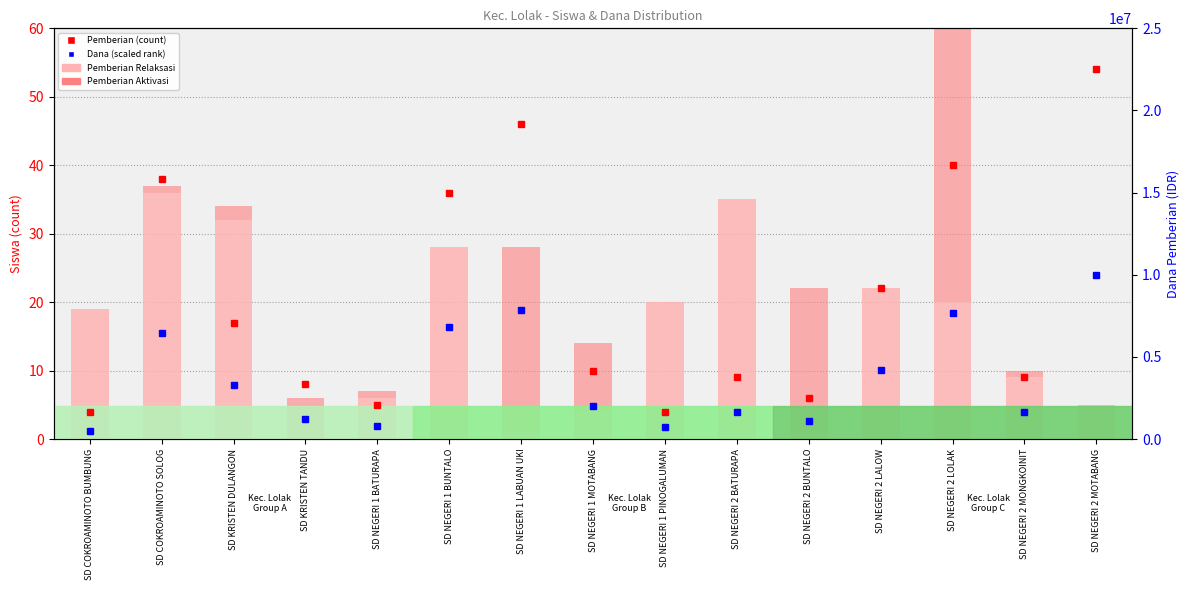

The value of Pemberian Relaksasi at SD NEGERI 2 LALOW is 22. True or false?

True